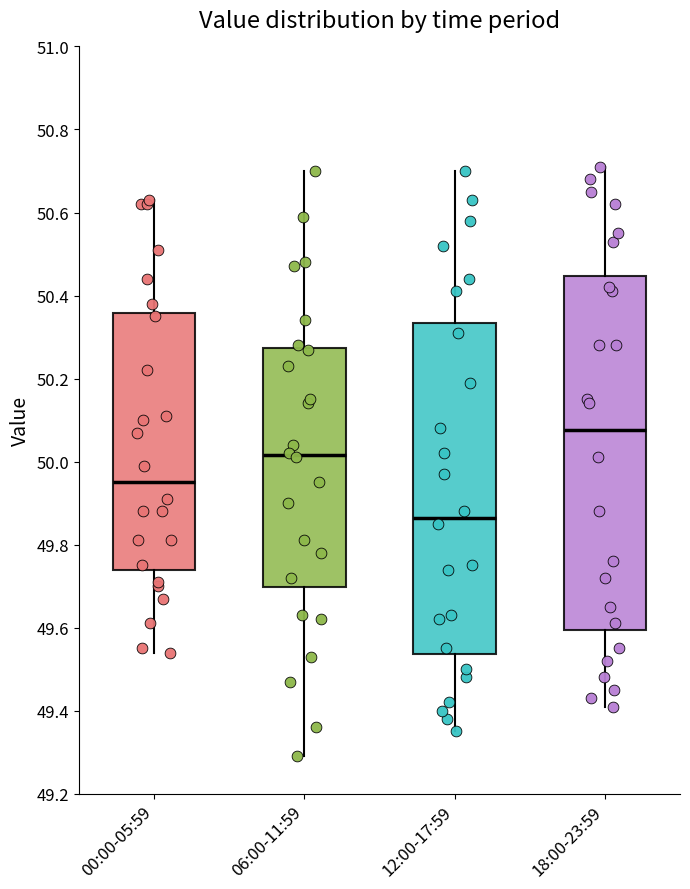

Reading left to right, read every box against the y-axis: the position of its median line, the range the box covers, and the ends of its whiskers. The values are not printed on the chart, so give them approximately, as read against the axis.

00:00-05:59: median 49.96, box 49.74 to 50.36, whiskers 49.54 to 50.64
06:00-11:59: median 50.02, box 49.70 to 50.28, whiskers 49.30 to 50.70
12:00-17:59: median 49.86, box 49.54 to 50.34, whiskers 49.36 to 50.70
18:00-23:59: median 50.08, box 49.60 to 50.44, whiskers 49.42 to 50.72